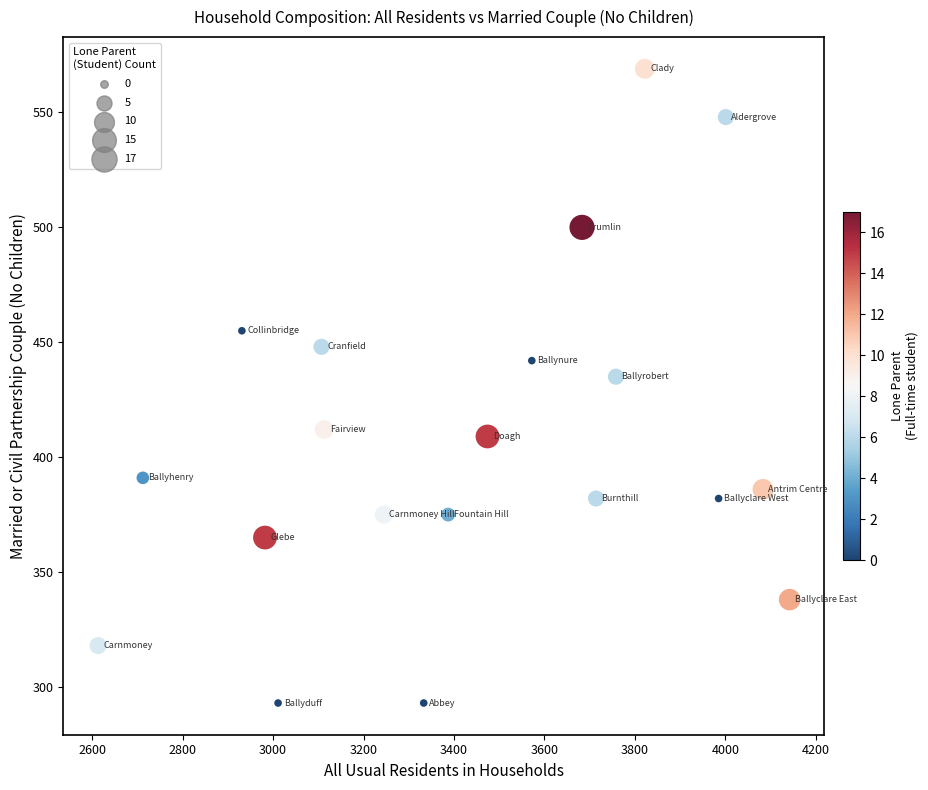

What Y value in the scatter plot is closest to 431?

435